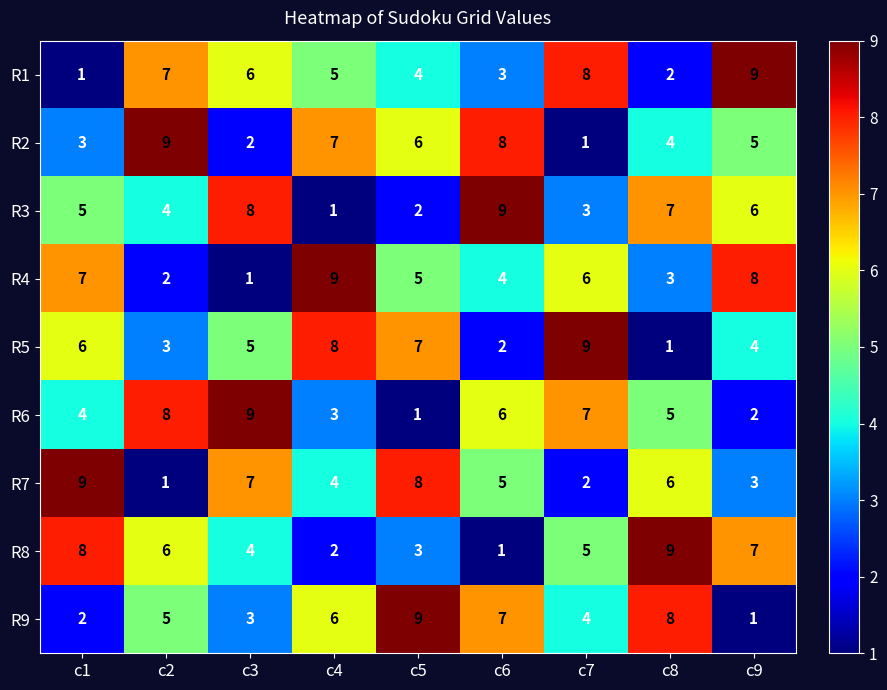

True or false: R6 has a value of 15 at c3.

False